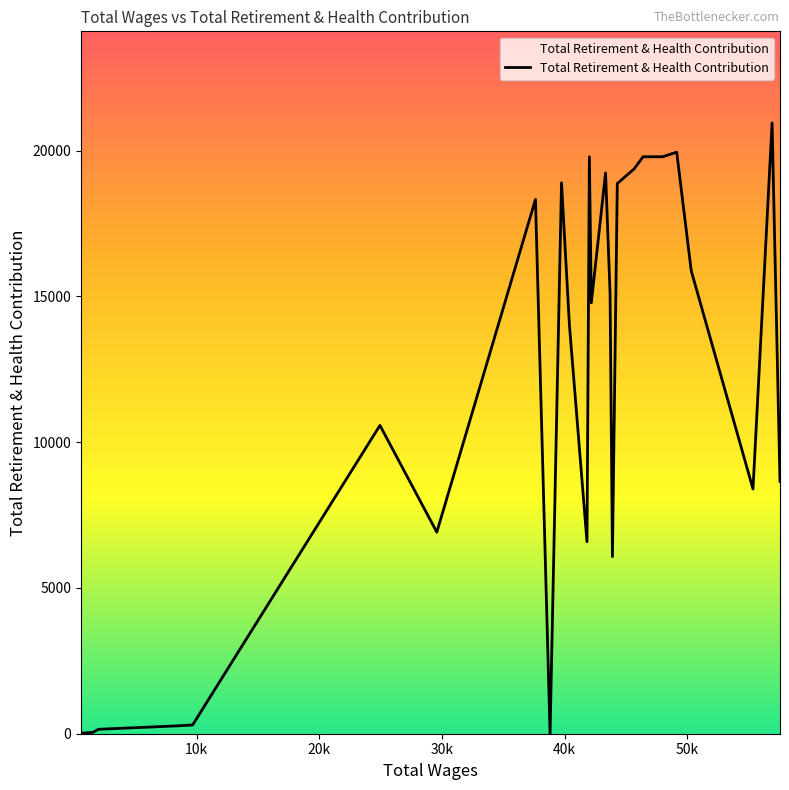

What is the difference between the maximum and minimum values?

20945